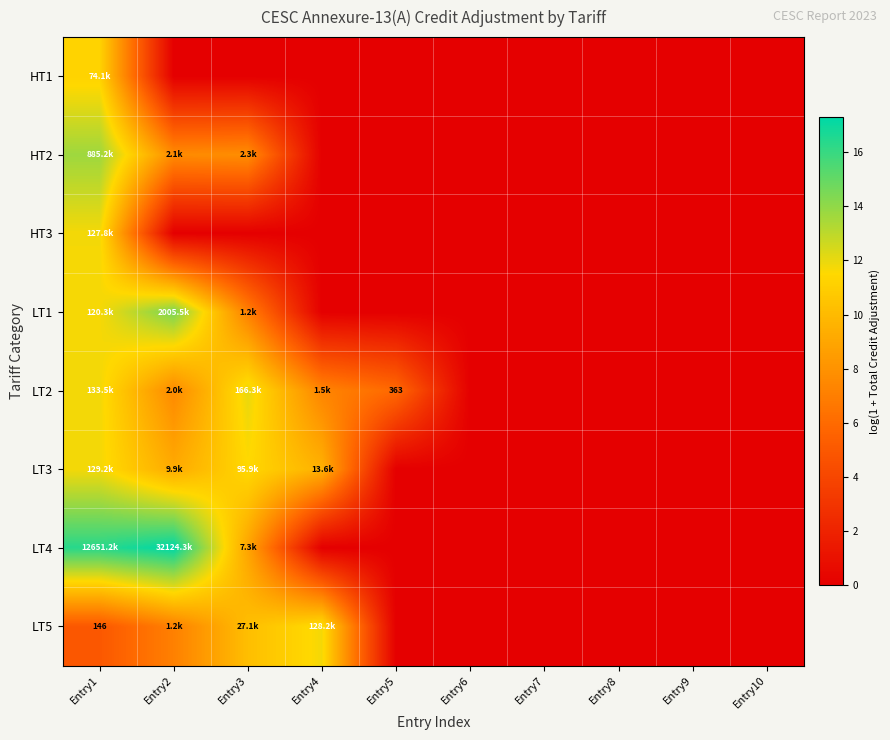

Which category has the highest value across all series?

Entry2